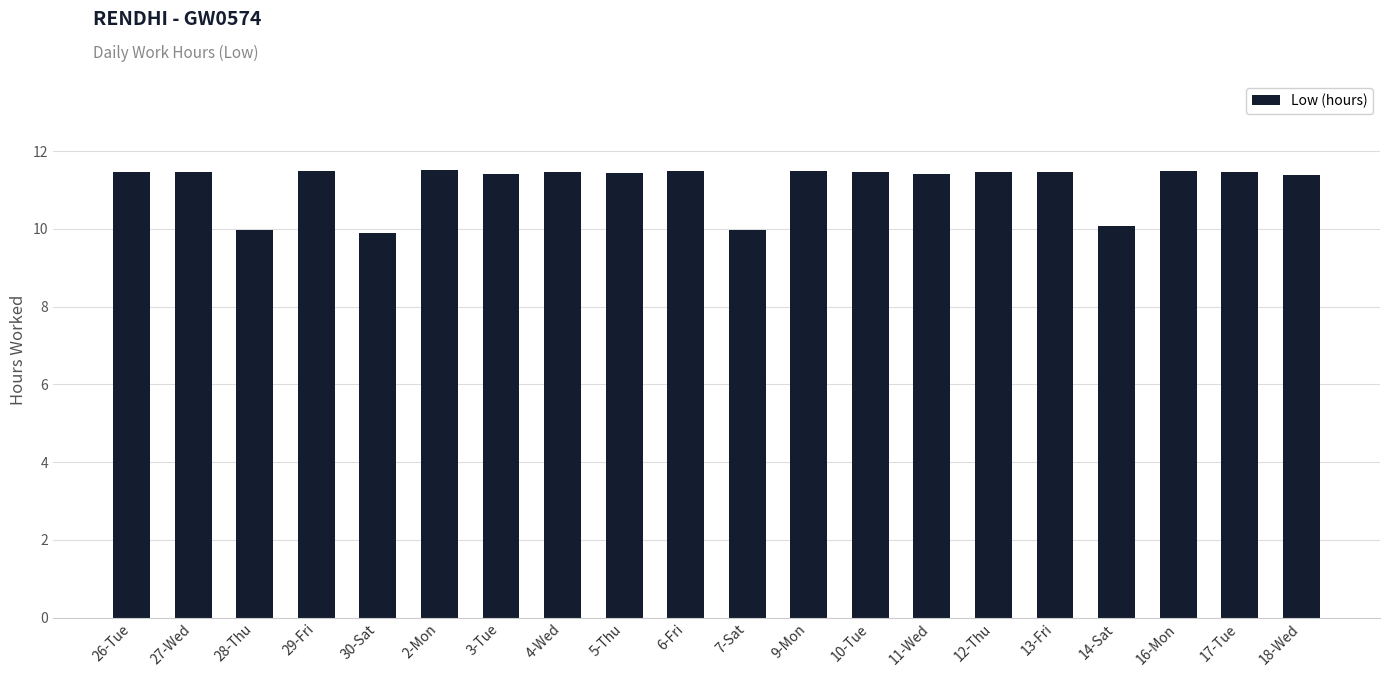

Are the bars grouped side by side (vs. stacked)?

No